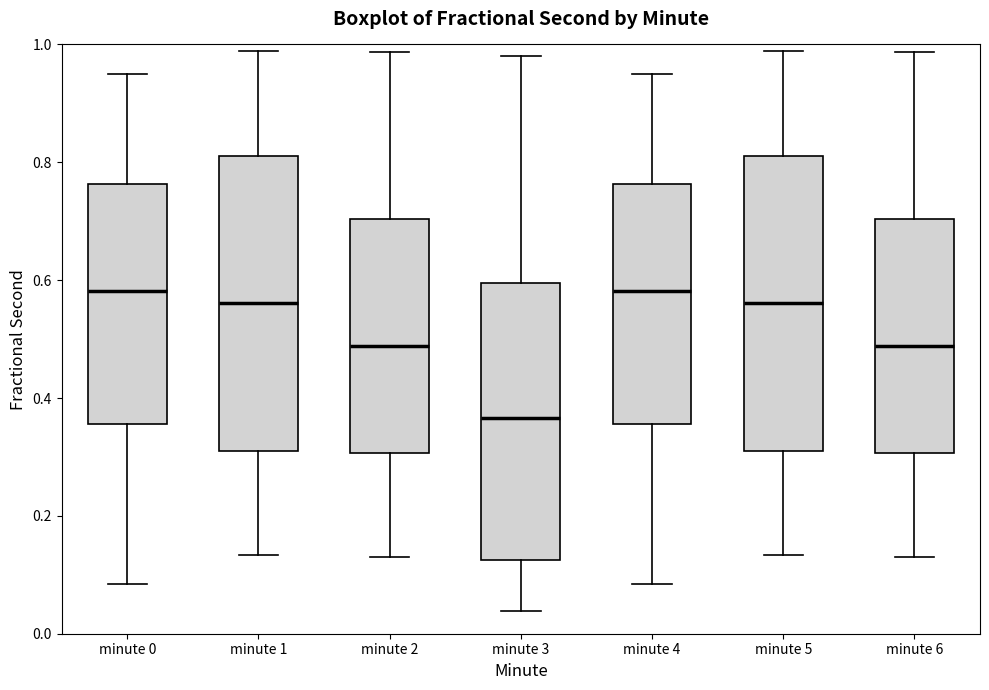

Reading left to right, transcribe this box plot: for each box, give where its median line is, the range the box spans, and where its two whiskers end, as read against the y-axis. The values are not printed on the chart, so give them approximately, as read against the axis.

minute 0: median 0.58, box 0.36 to 0.76, whiskers 0.08 to 0.96
minute 1: median 0.56, box 0.30 to 0.80, whiskers 0.14 to 0.98
minute 2: median 0.48, box 0.30 to 0.70, whiskers 0.14 to 0.98
minute 3: median 0.36, box 0.12 to 0.60, whiskers 0.04 to 0.98
minute 4: median 0.58, box 0.36 to 0.76, whiskers 0.08 to 0.96
minute 5: median 0.56, box 0.30 to 0.80, whiskers 0.14 to 0.98
minute 6: median 0.48, box 0.30 to 0.70, whiskers 0.14 to 0.98